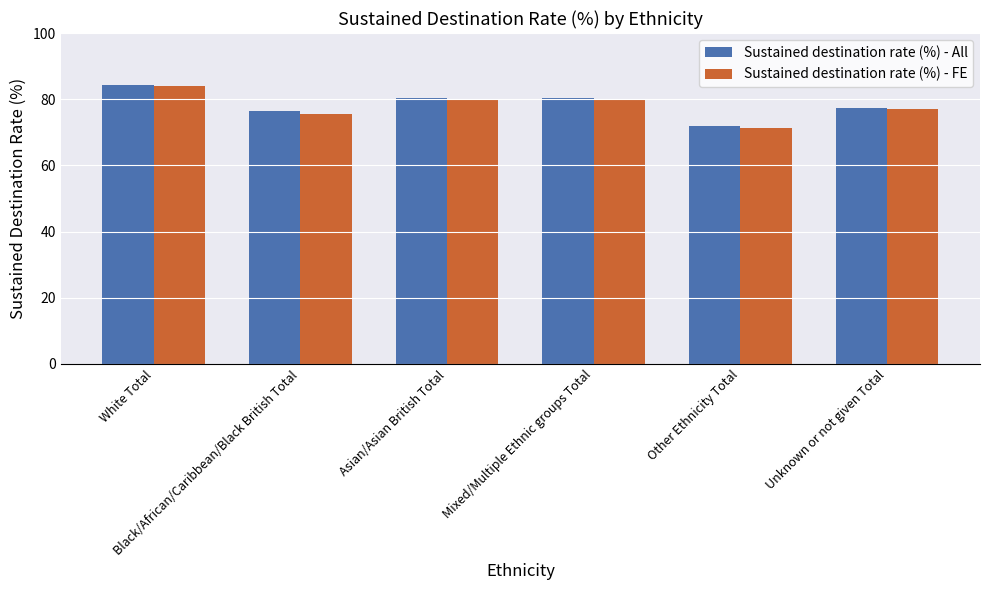

What is the spread (max minus min) of values at White Total?

0.3